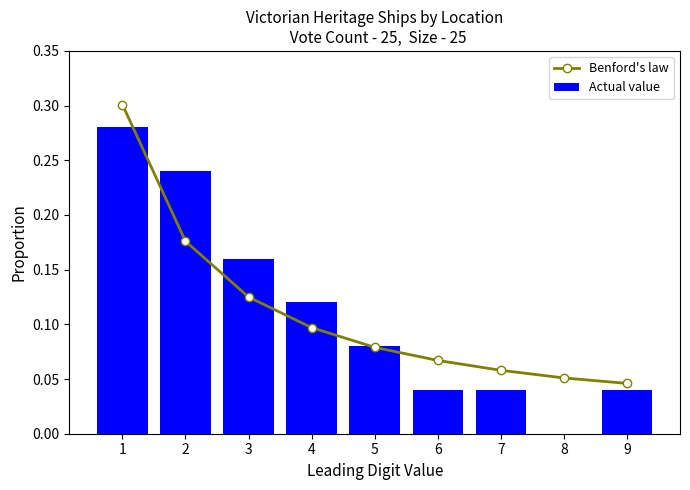

The Benford's law series shows 0.3 at 2. True or false?

False